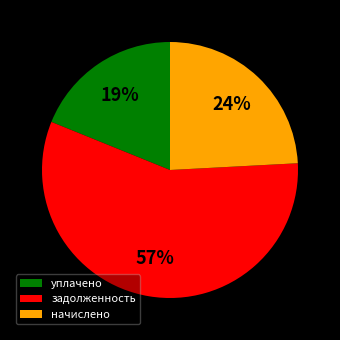

Combined, do уплачено and задолженность account for over 50%?

Yes